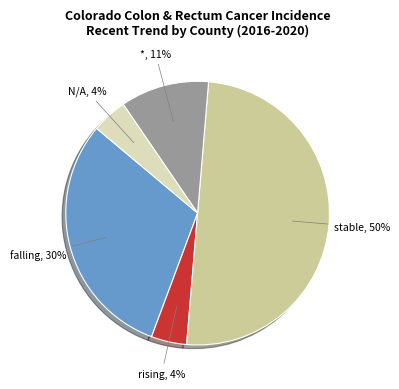

Approximately how many times larger is the value at * compared to stable?

0.2